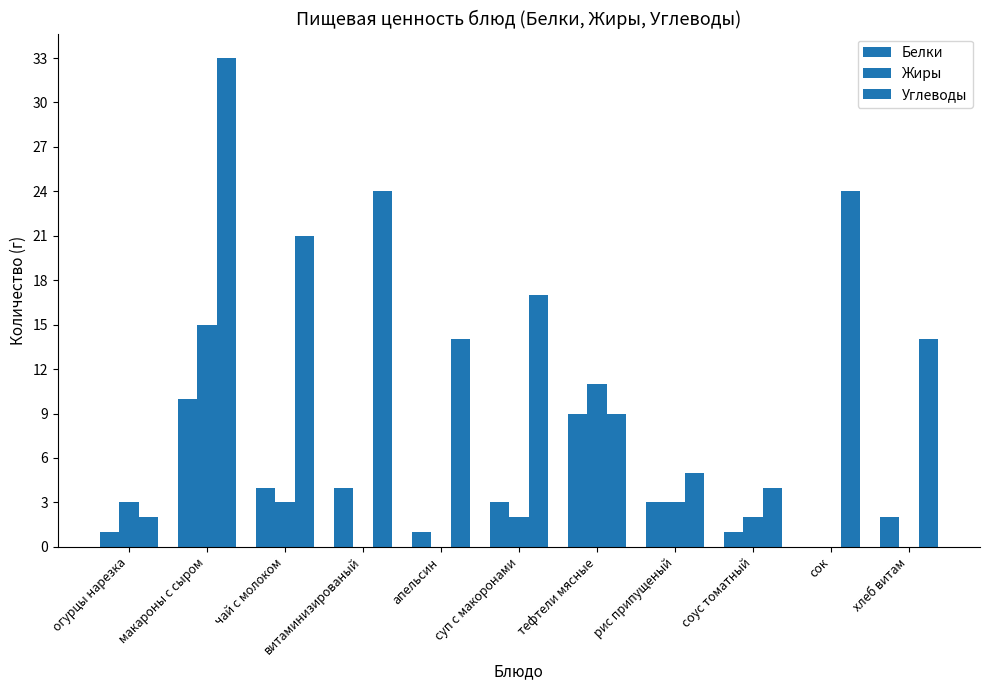

Which series has the largest total across all categories?

Углеводы